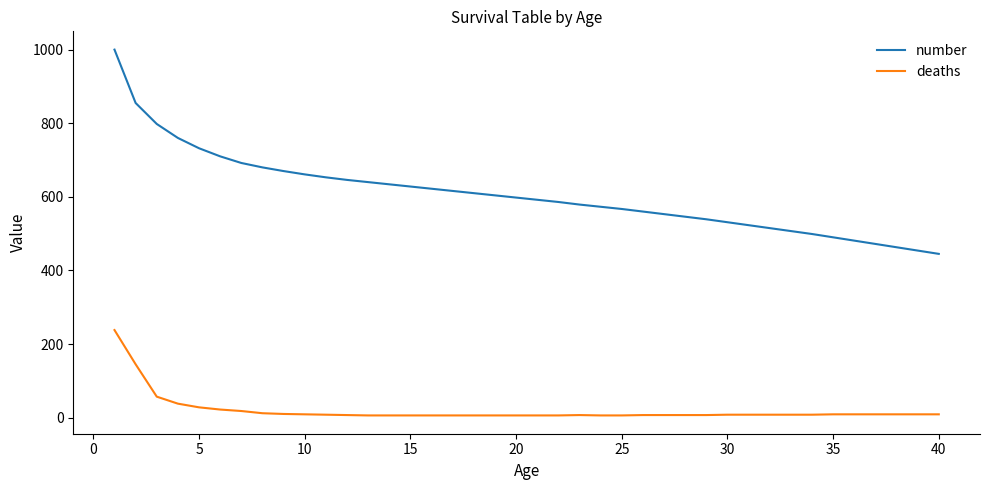

What is the maximum value shown in the chart?

1000